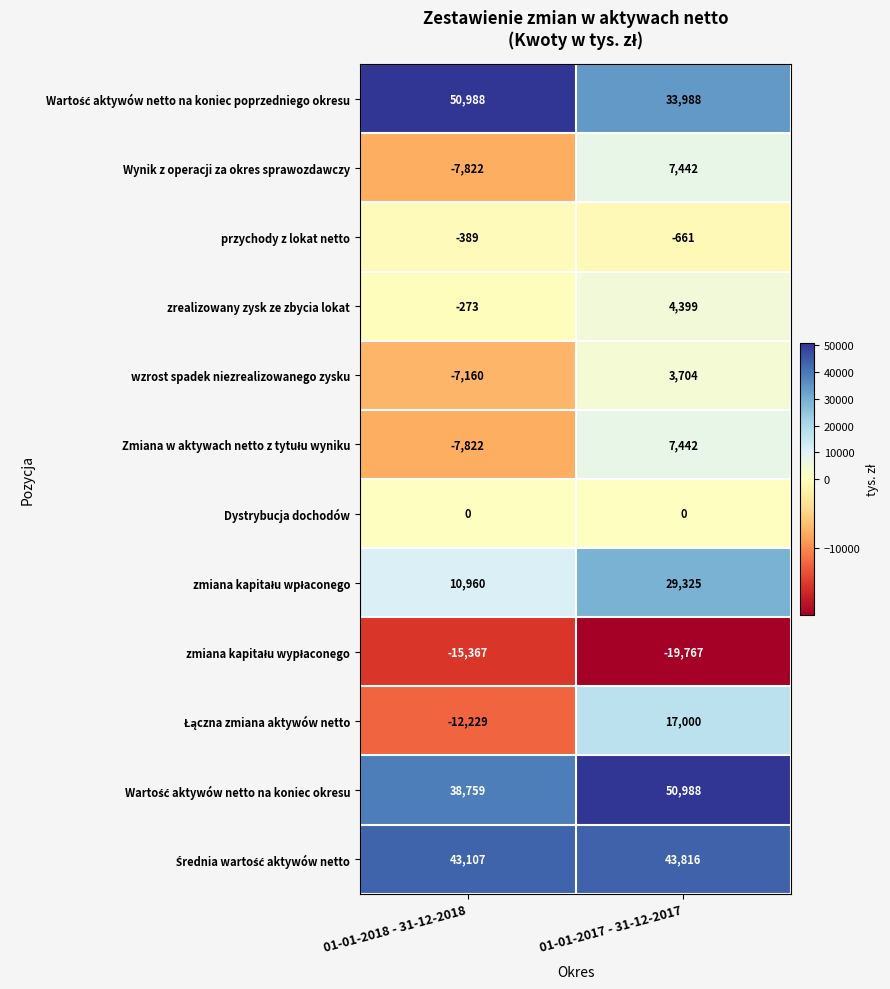

What is the difference between the zrealizowany zysk ze zbycia lokat values at 01-01-2017 - 31-12-2017 and 01-01-2018 - 31-12-2018?

4672